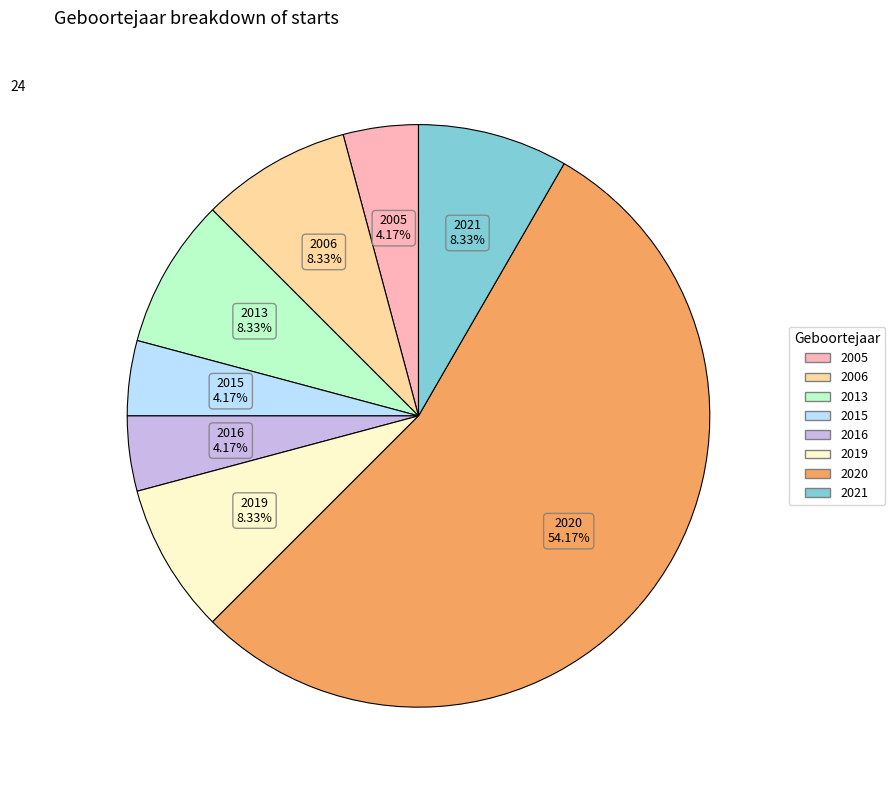

Does any single category account for the majority?

Yes